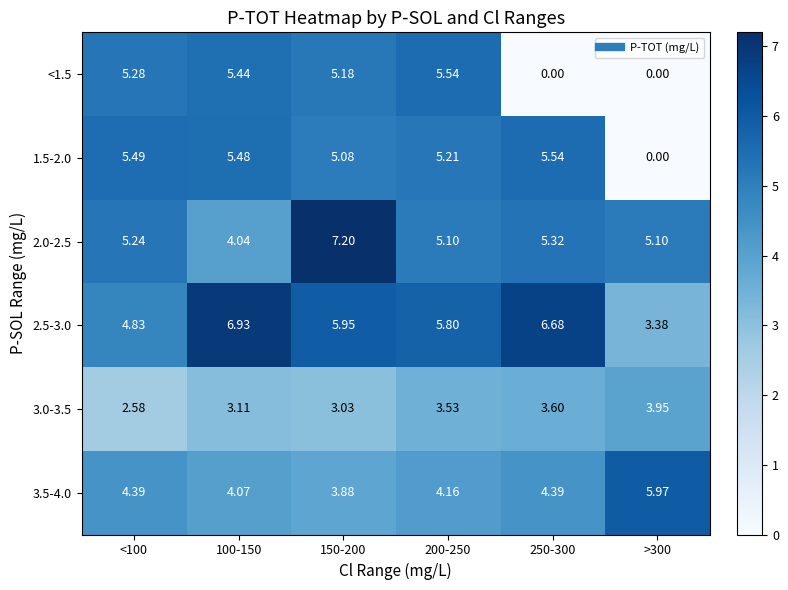

Is the value of 2.0-2.5 at >300 greater than the value of <1.5 at 250-300?

Yes